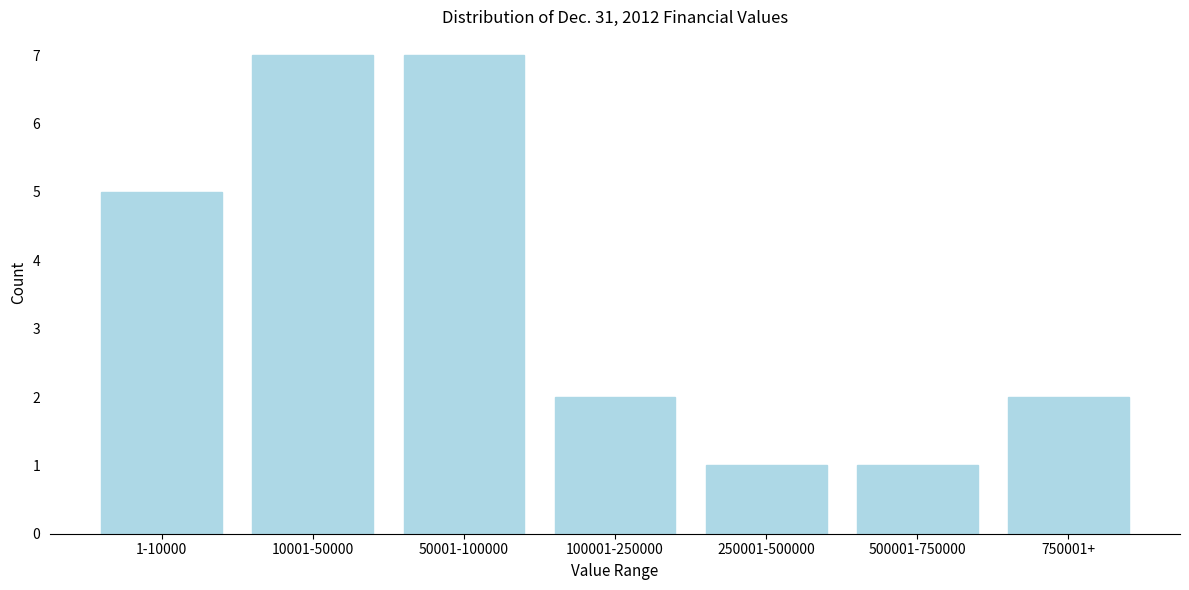

Reading left to right, what are all the values shown in this chart?

5	7	7	2	1	1	2